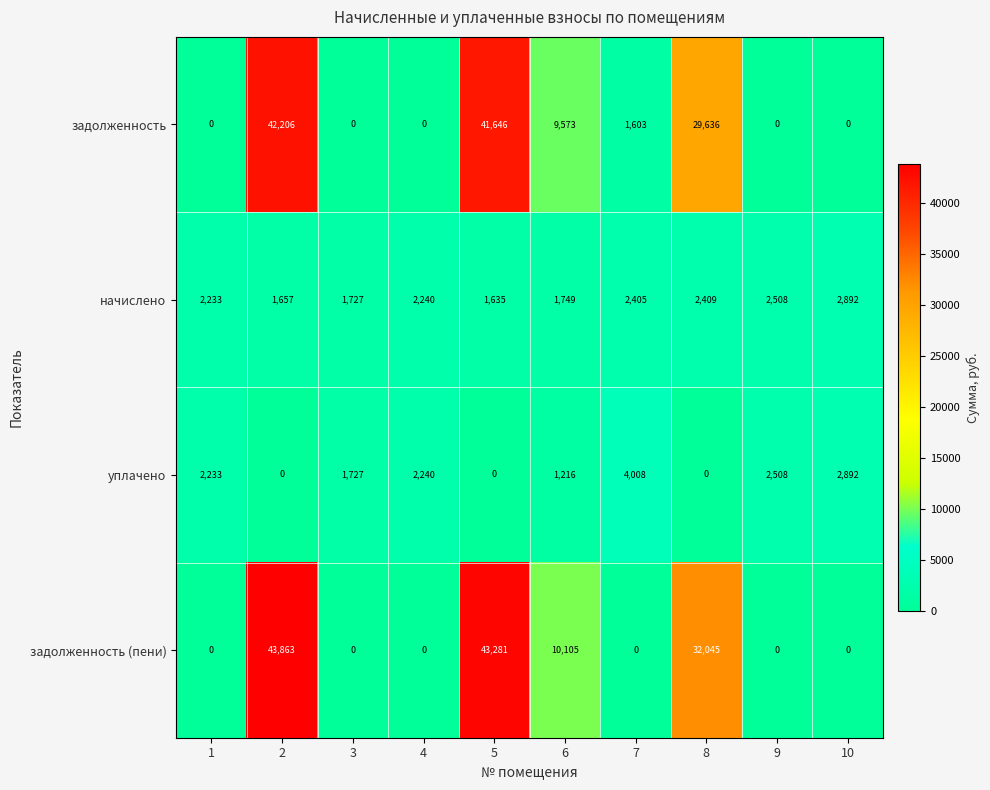

How many positive values does the задолженность (пени) series have?

4